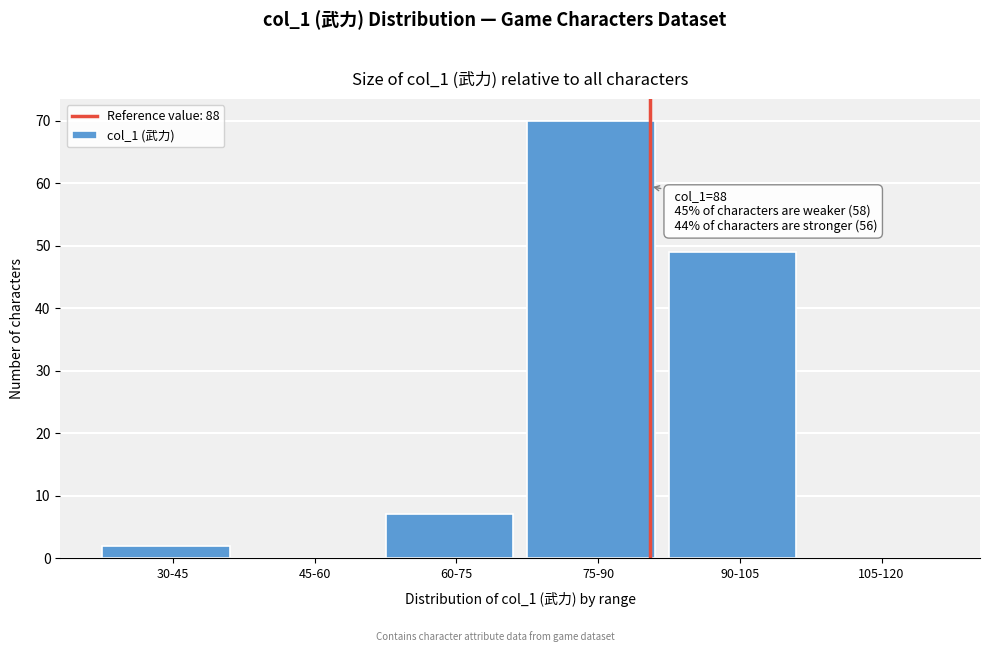

Reading left to right, extract all data points from this chart.

30-45=2	45-60=0	60-75=7	75-90=70	90-105=49	105-120=0